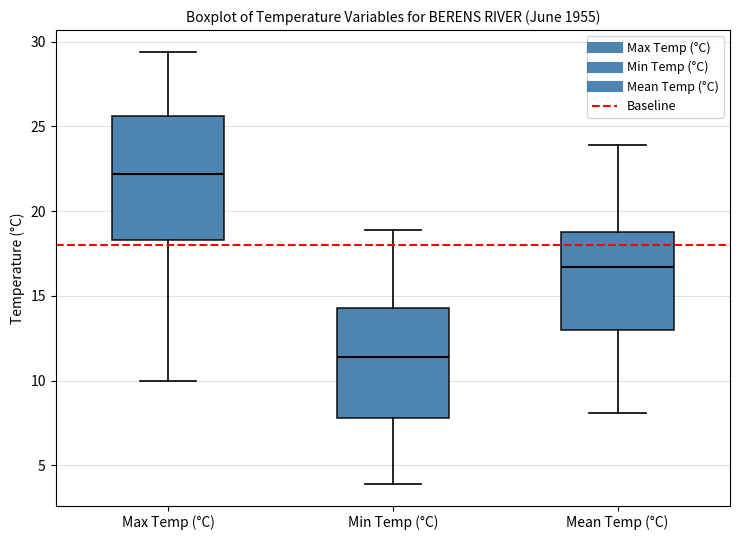

Reading left to right, transcribe this box plot: for each box, give where its median line is, the range the box spans, and where its two whiskers end, as read against the y-axis. The values are not printed on the chart, so give them approximately, as read against the axis.

Max Temp (°C): median 22.0, box 18.5 to 25.5, whiskers 10.0 to 29.5
Min Temp (°C): median 11.5, box 8.0 to 14.5, whiskers 4.0 to 19.0
Mean Temp (°C): median 16.5, box 13.0 to 19.0, whiskers 8.0 to 24.0